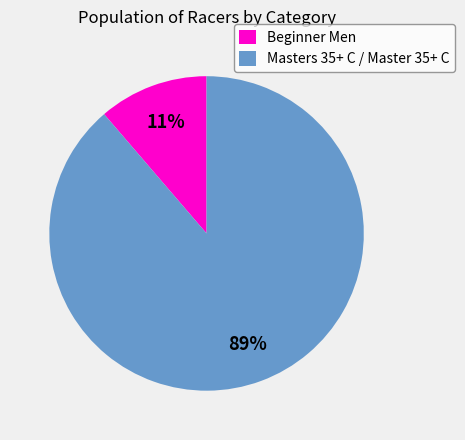

Does any single category account for the majority?

Yes